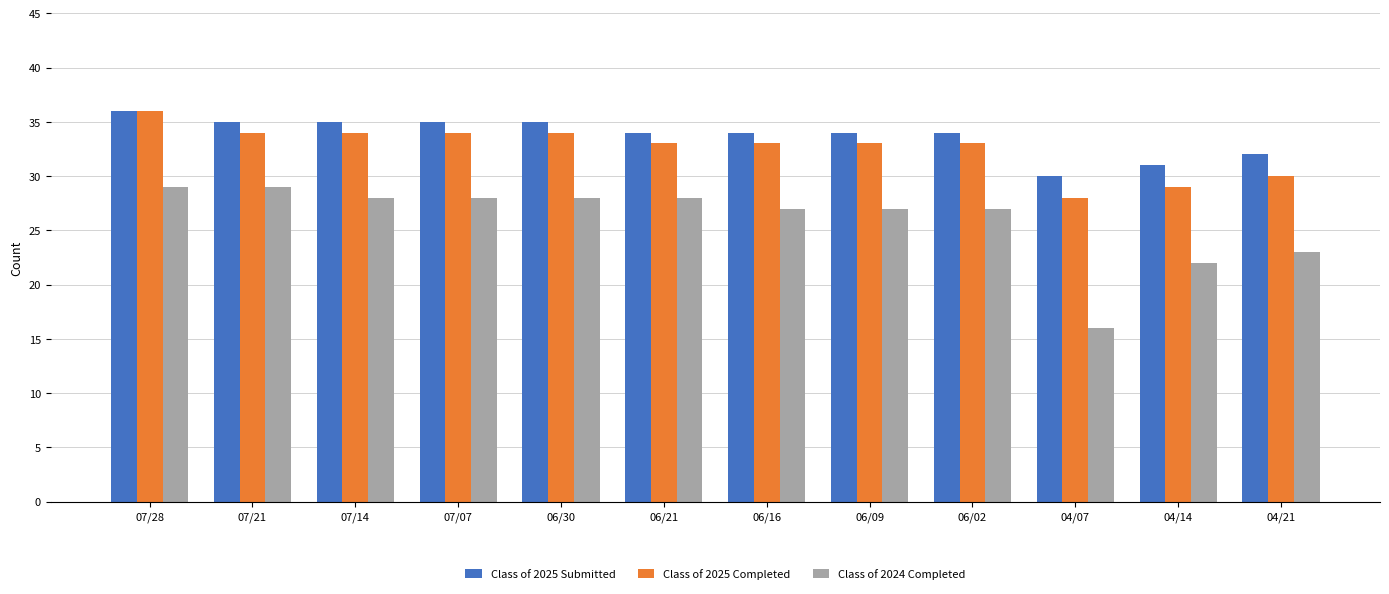

True or false: Class of 2025 Completed has a value of 33 at 06/21.

True